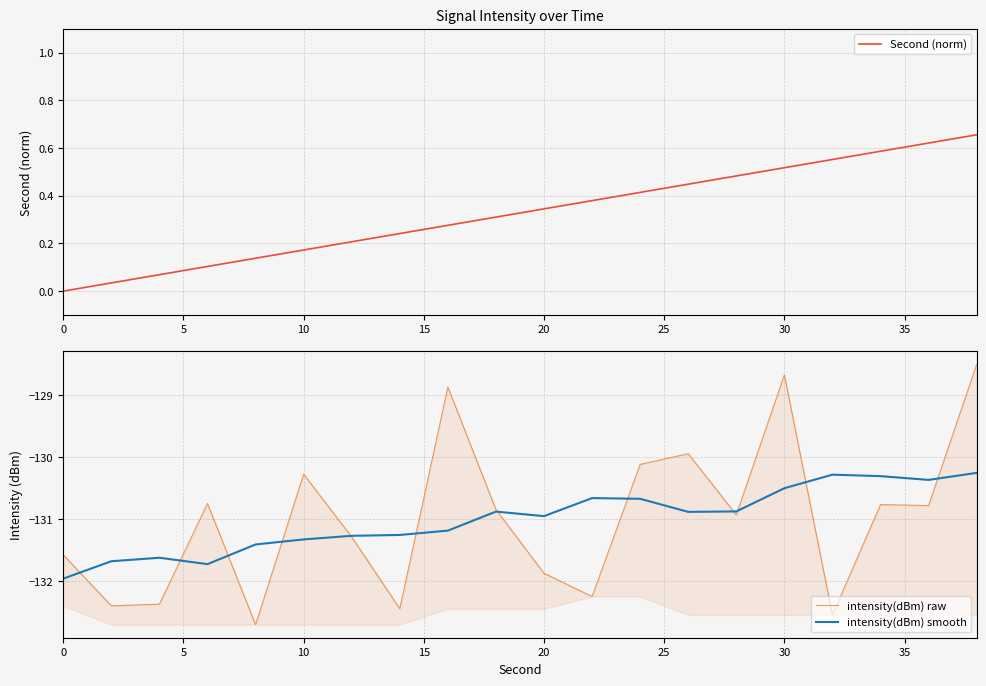

Is it true that intensity(dBm) smooth equals -131.3 at 10?

True